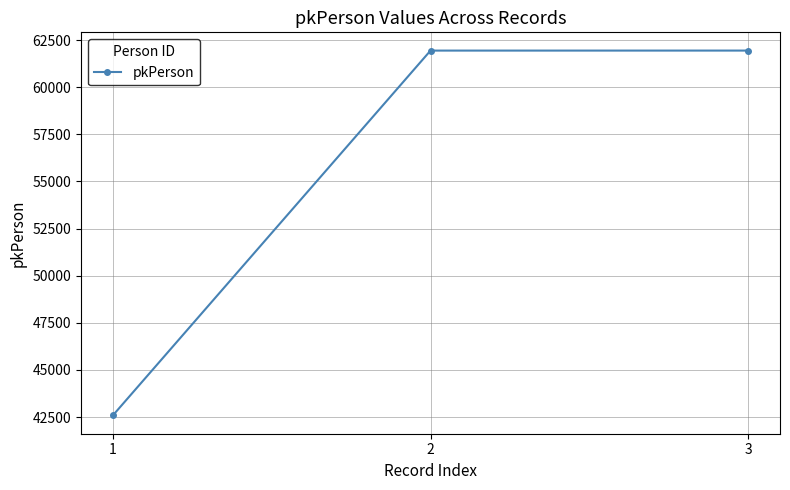

The value at 2 is 61941. True or false?

True